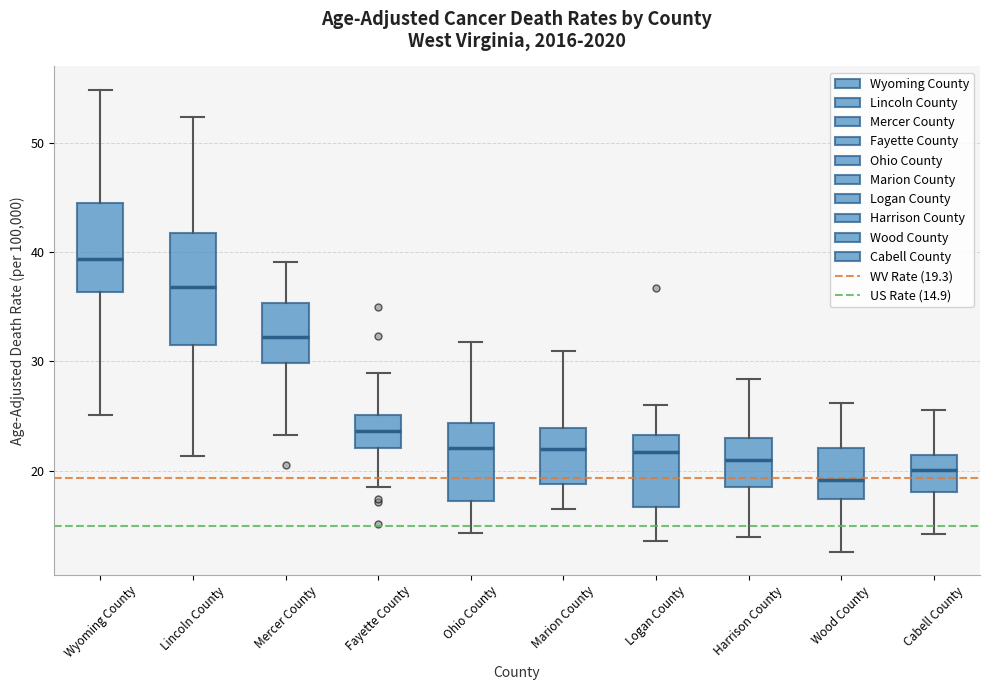

Where is the lower edge of the box for Cabell County on the y-axis? The values are not printed on the chart, so give them approximately, as read against the axis.

18